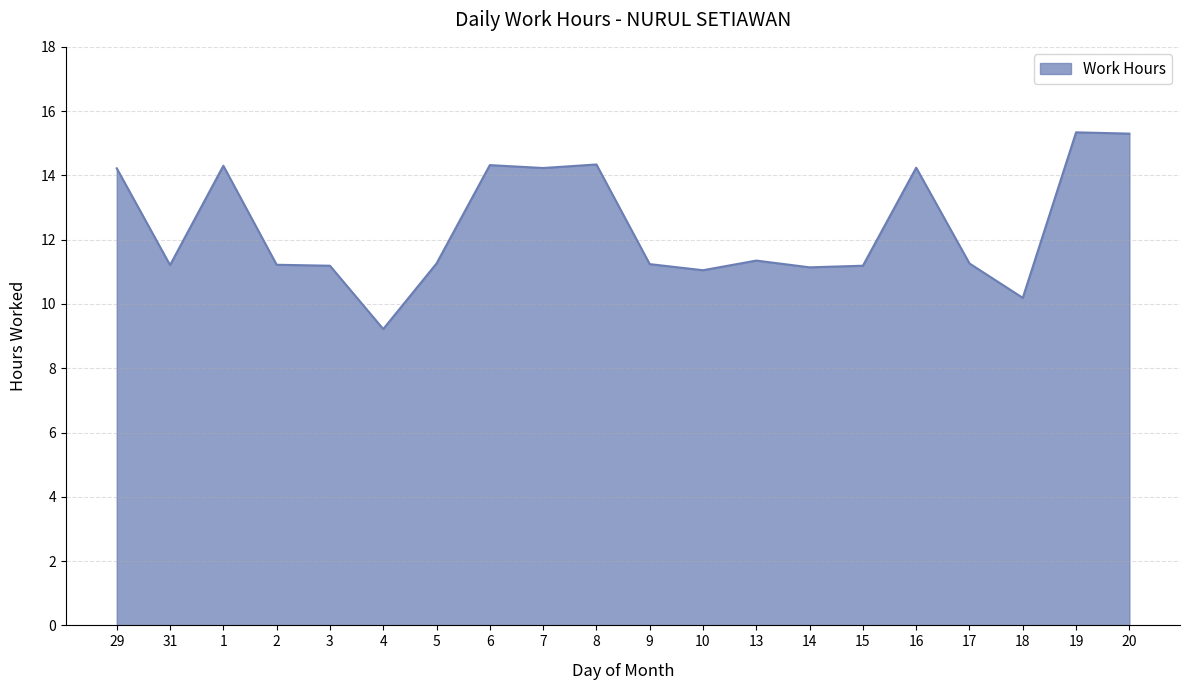

What position from the left is 15?

15